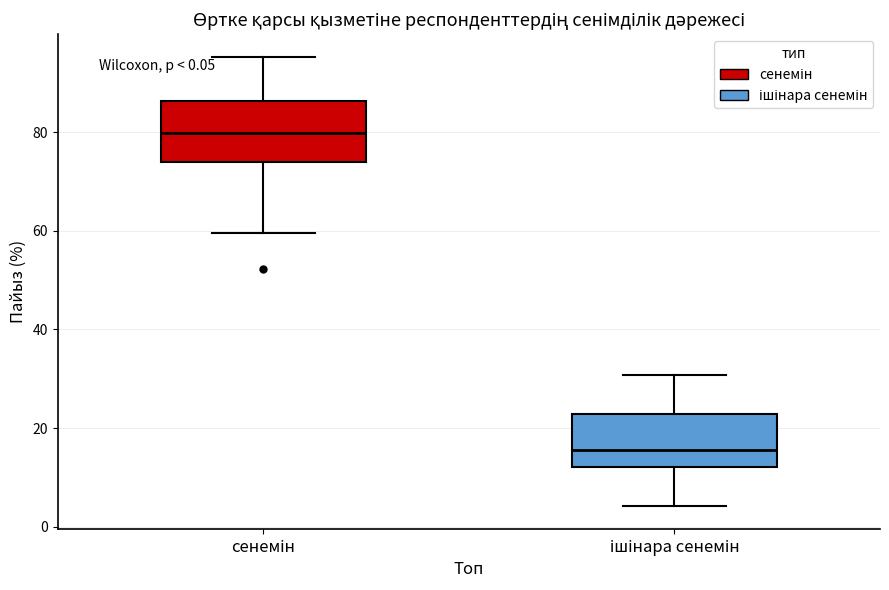

Reading left to right, read every box against the y-axis: the position of its median line, the range the box covers, and the ends of its whiskers. The values are not printed on the chart, so give them approximately, as read against the axis.

сенемін: median 80, box 74 to 86, whiskers 60 to 96
ішінара сенемін: median 16, box 12 to 22, whiskers 4 to 30